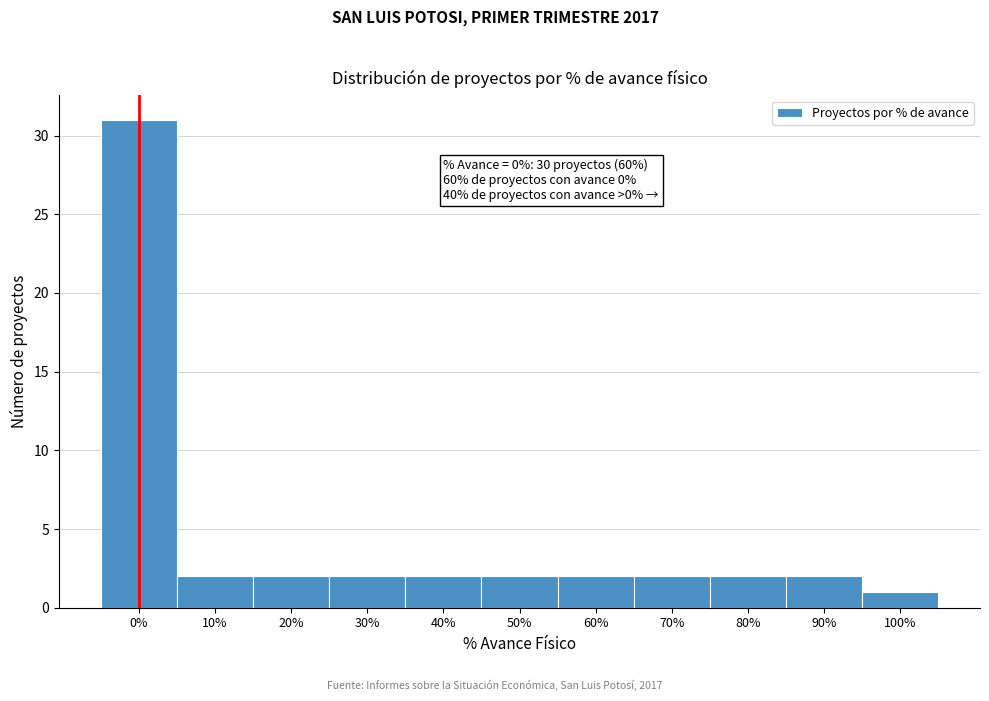

Reading left to right, transcribe all the data shown in this chart.

0%=31	10%=2	20%=2	30%=2	40%=2	50%=2	60%=2	70%=2	80%=2	90%=2	100%=1